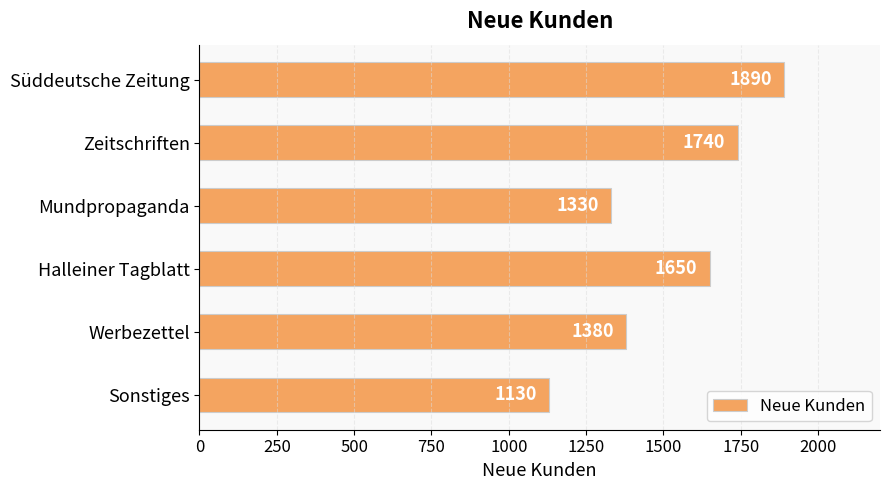

How many values are below 1650?

3